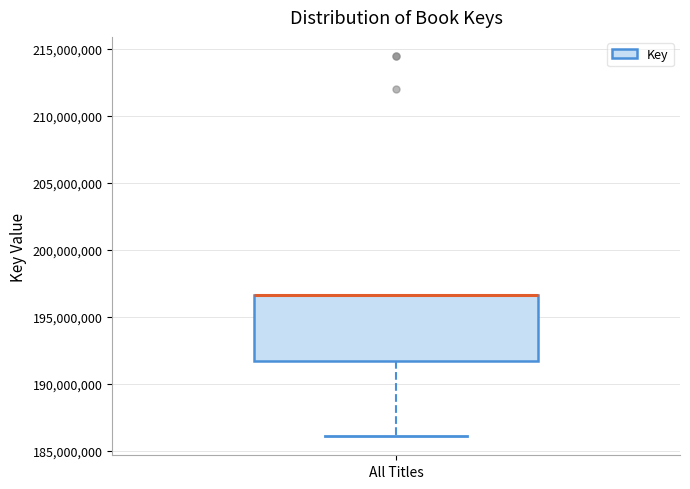

Transcribe this box plot: give where the median line is, the range the box spans, and where the two whiskers end, as read against the y-axis. The values are not printed on the chart, so give them approximately, as read against the axis.

median 196500000 (drawn on the box's upper edge), box 191500000 to 196500000, whiskers 186000000 to 196500000